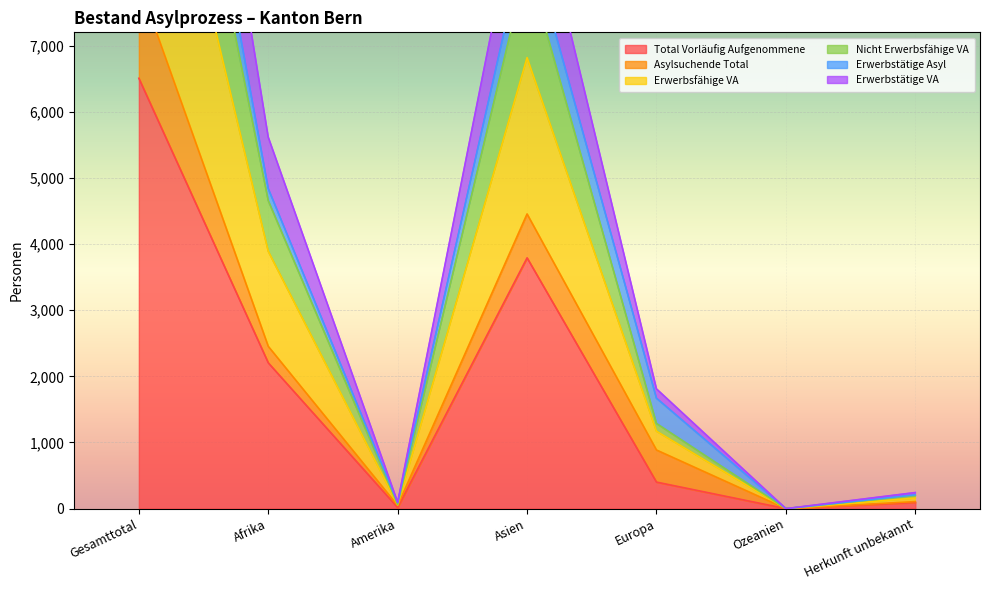

How many data points does each series have?

7